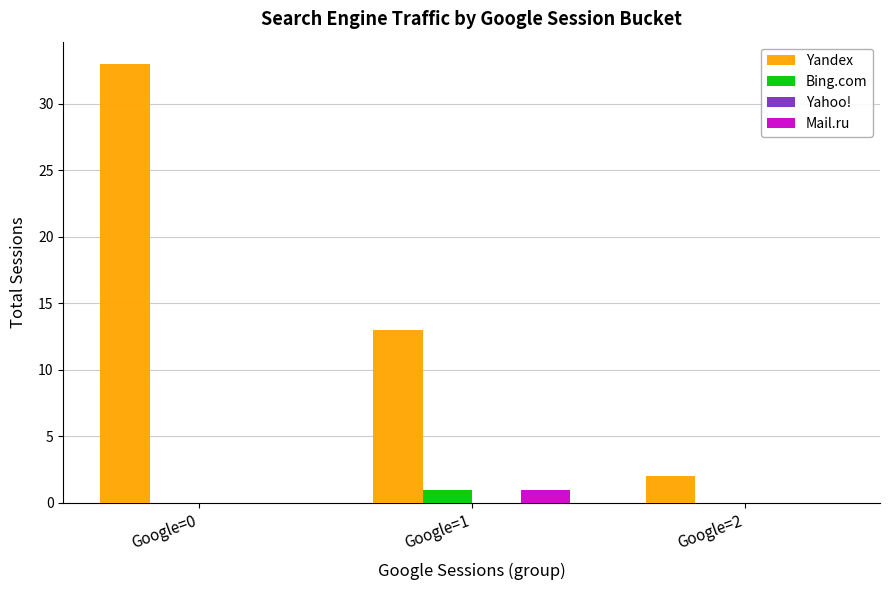

Between Google=0 and Google=2, which series saw the biggest shift?

Yandex